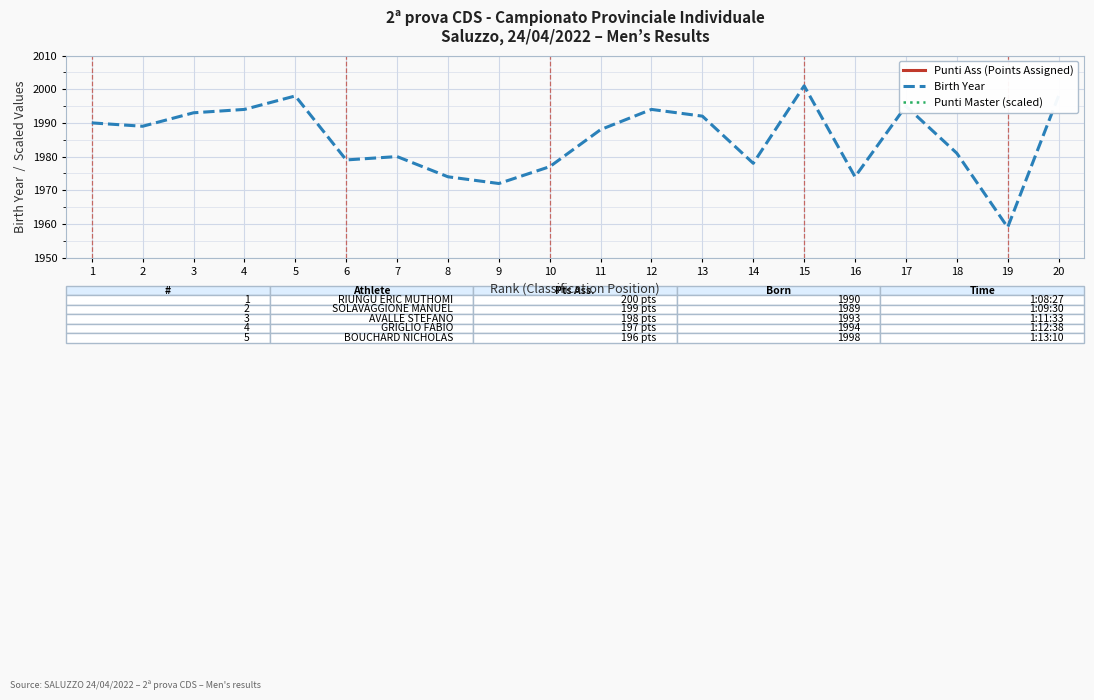

What is the difference between the second highest and minimum values in the Birth Year series?

39